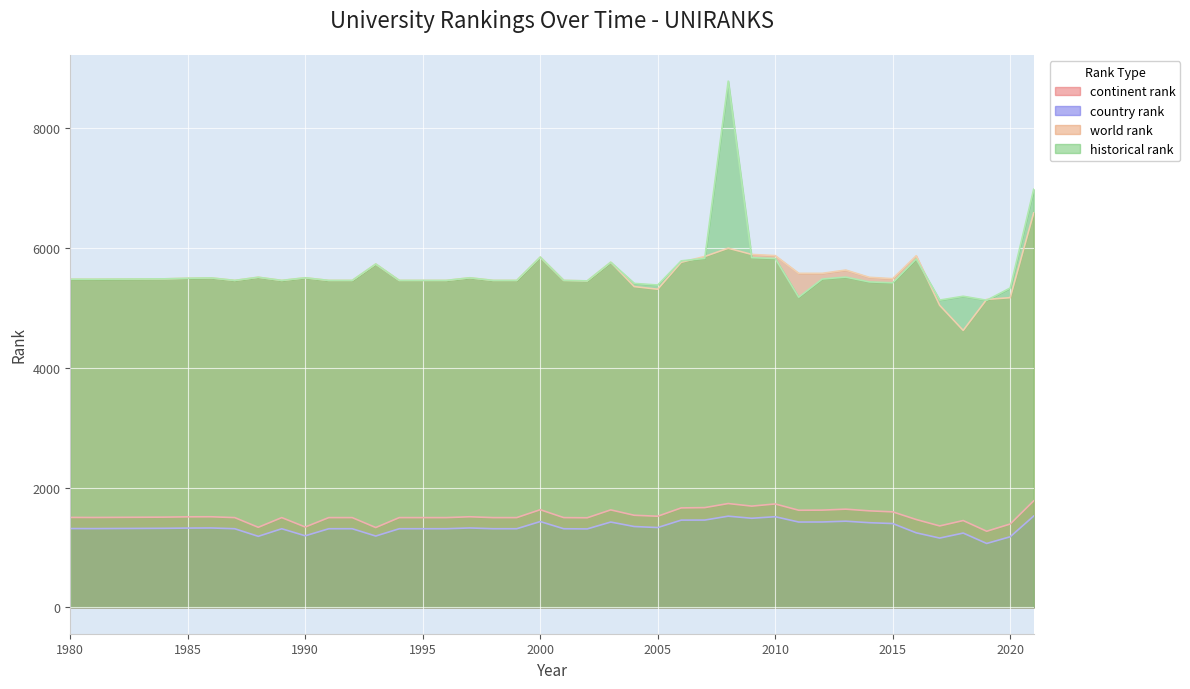

Which has a higher value, 1984 or 1993?

1984